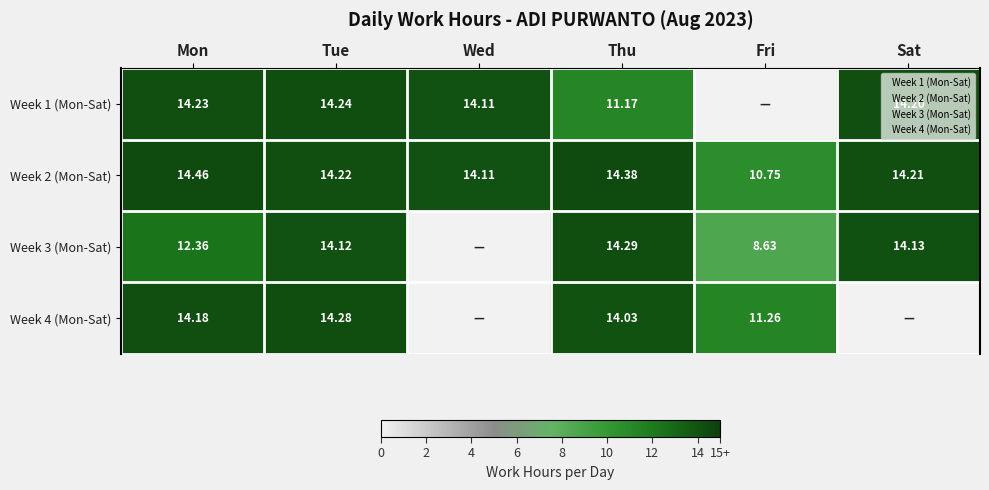

Rank the series at Thu from lowest to highest value.

Week 1 (Mon-Sat), Week 4 (Mon-Sat), Week 3 (Mon-Sat), Week 2 (Mon-Sat)